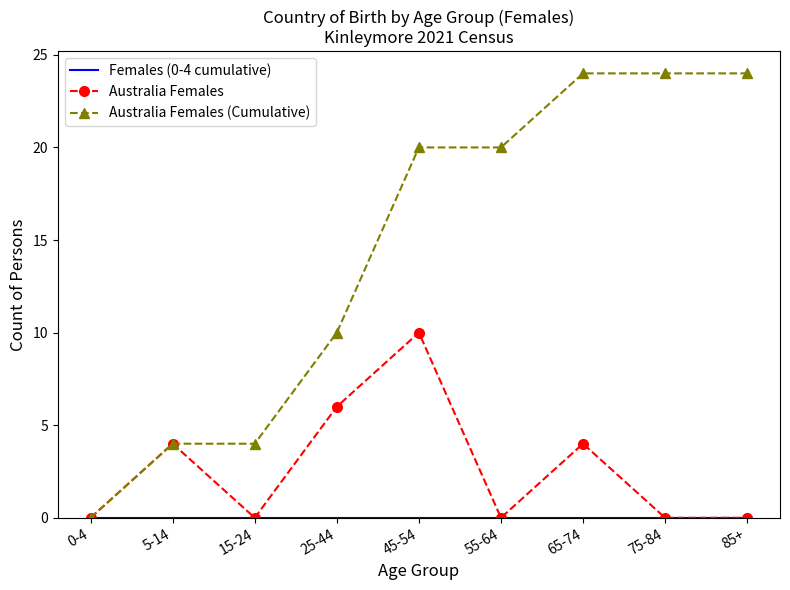

Is the value of Australia Females (Cumulative) at 25-44 greater than the value of Australia Females at 85+?

Yes